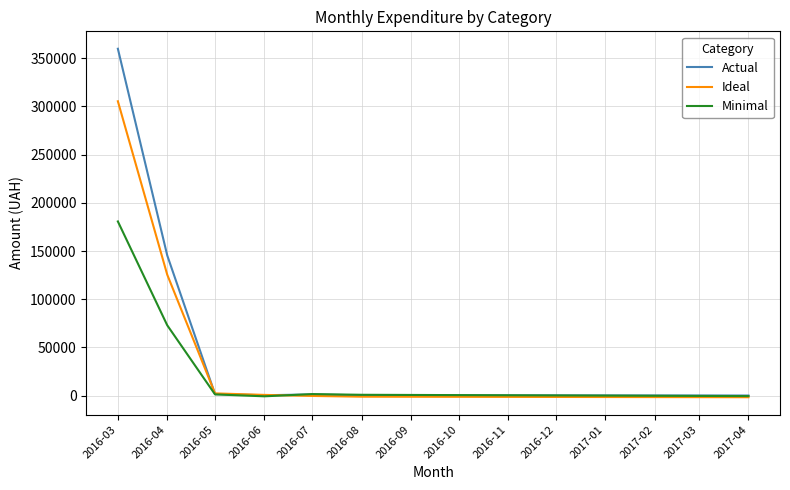

At which label does Actual reach its peak?

2016-03